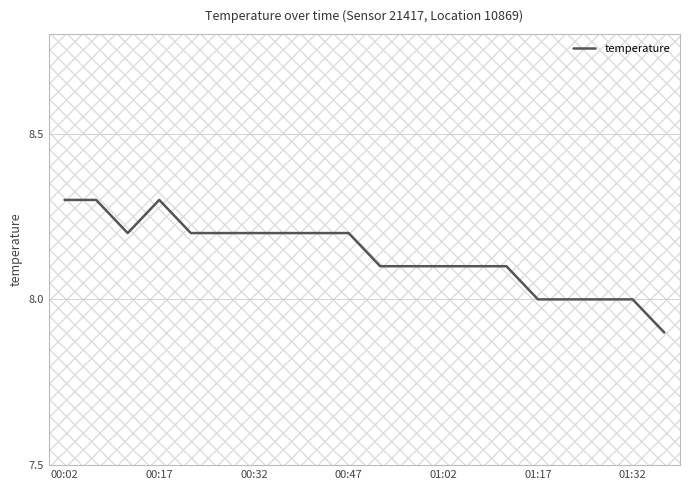

How many lines are shown in the chart?

1